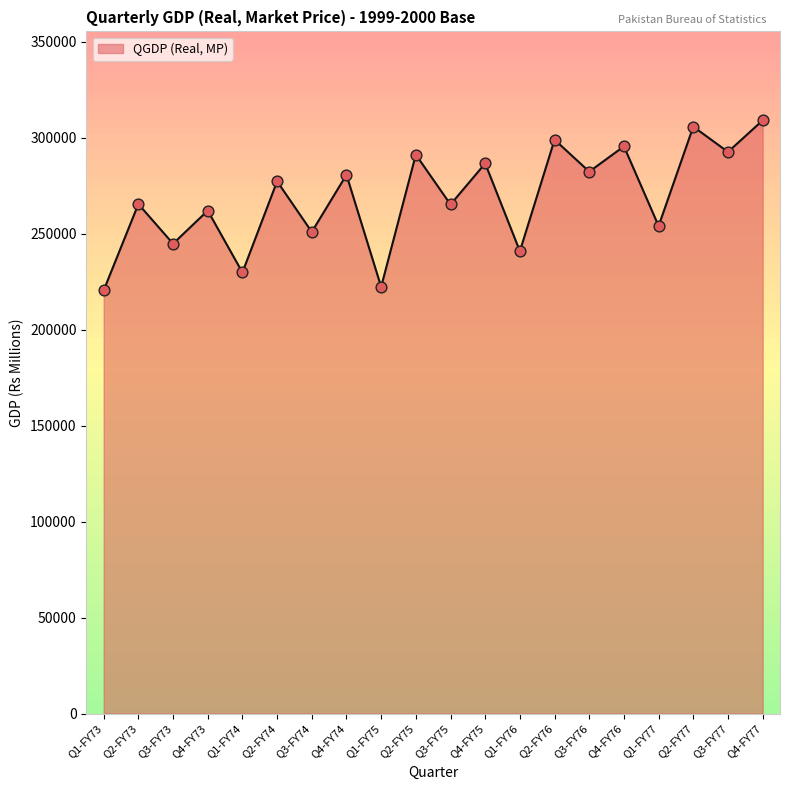

Between Q2-FY77 and Q2-FY76, which is larger?

Q2-FY77